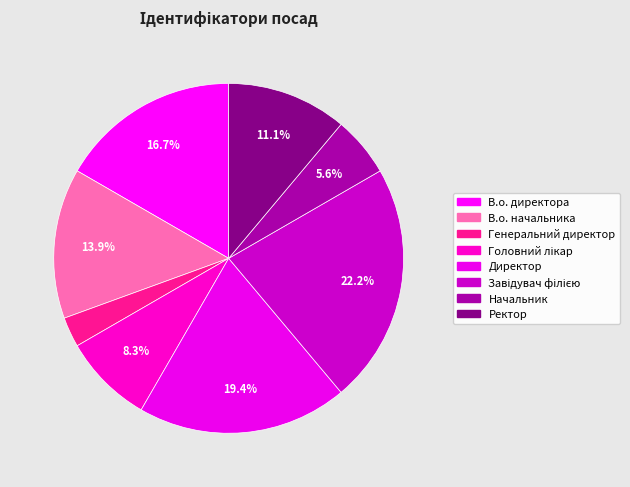

What is the ratio of the value at Завідувач філією to the value at Ректор?

2.0